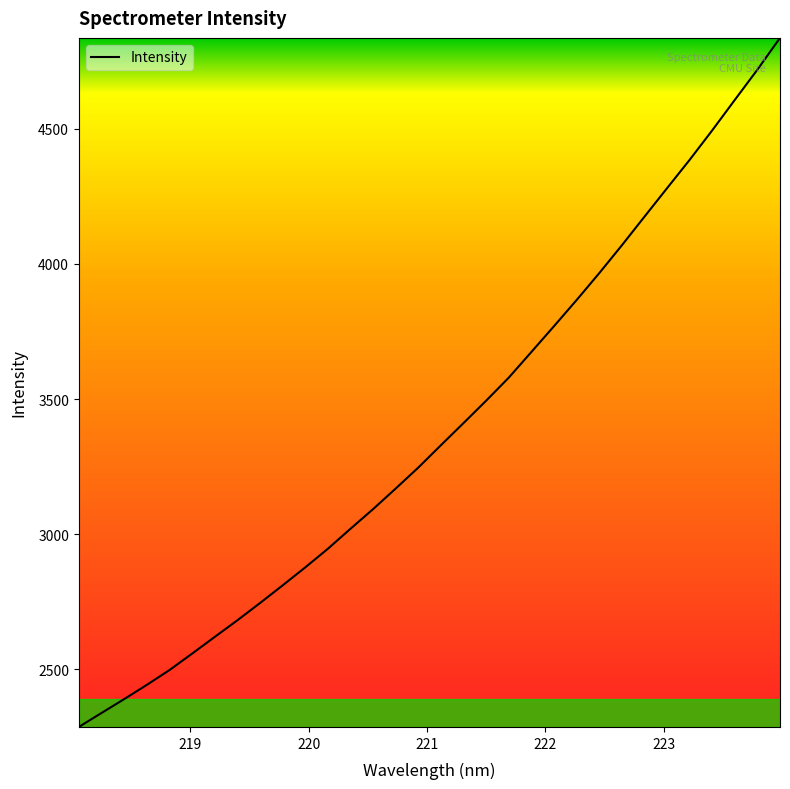

What is the greatest value displayed?

4836.7